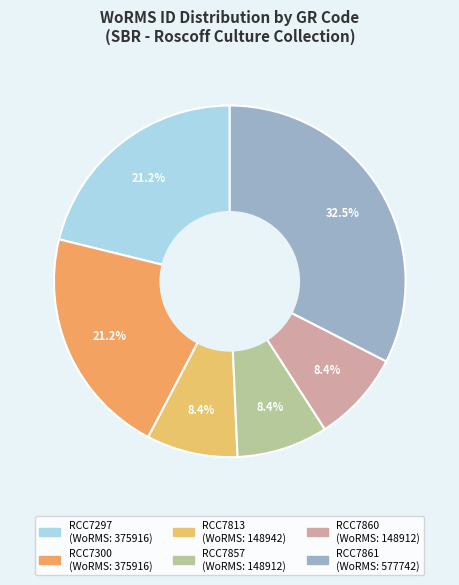

Is RCC7813 the majority of the pie?

No